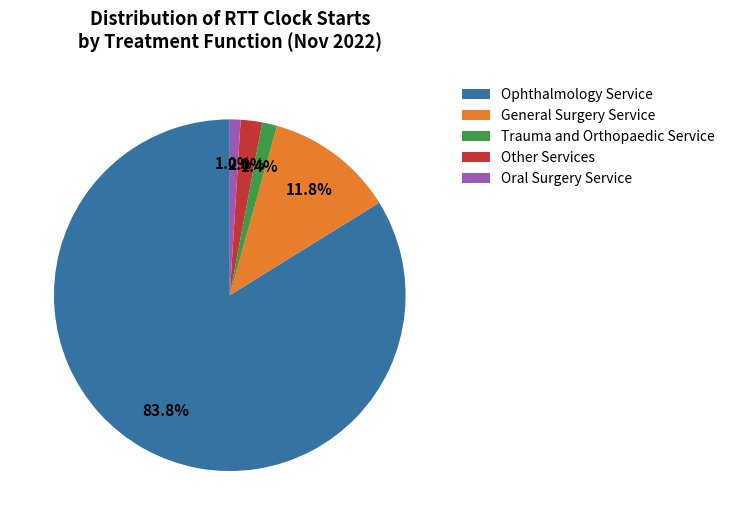

How many slices are in this pie chart?

5